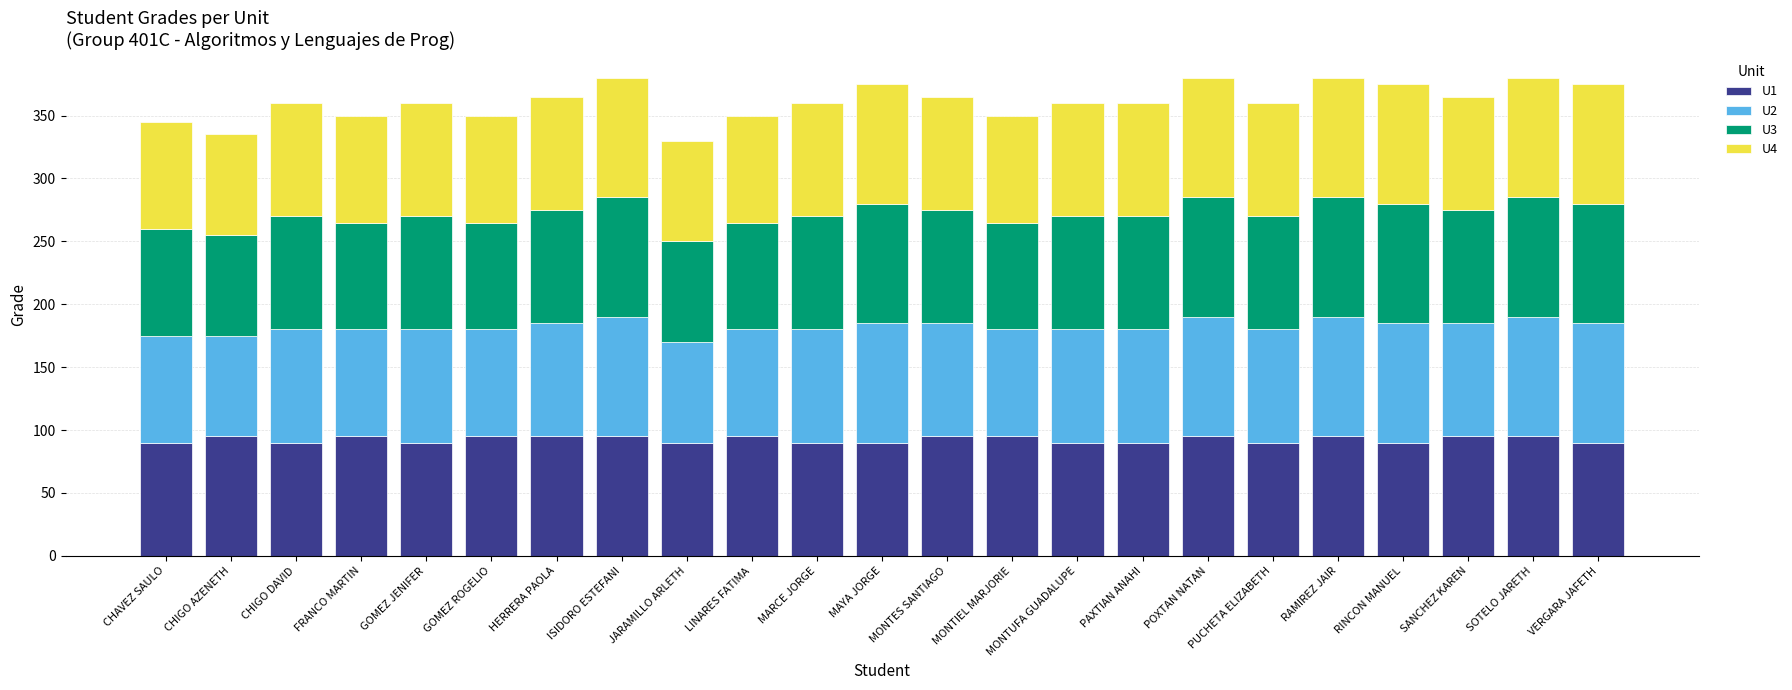

What are all the series names shown in the legend?

U1, U2, U3, U4